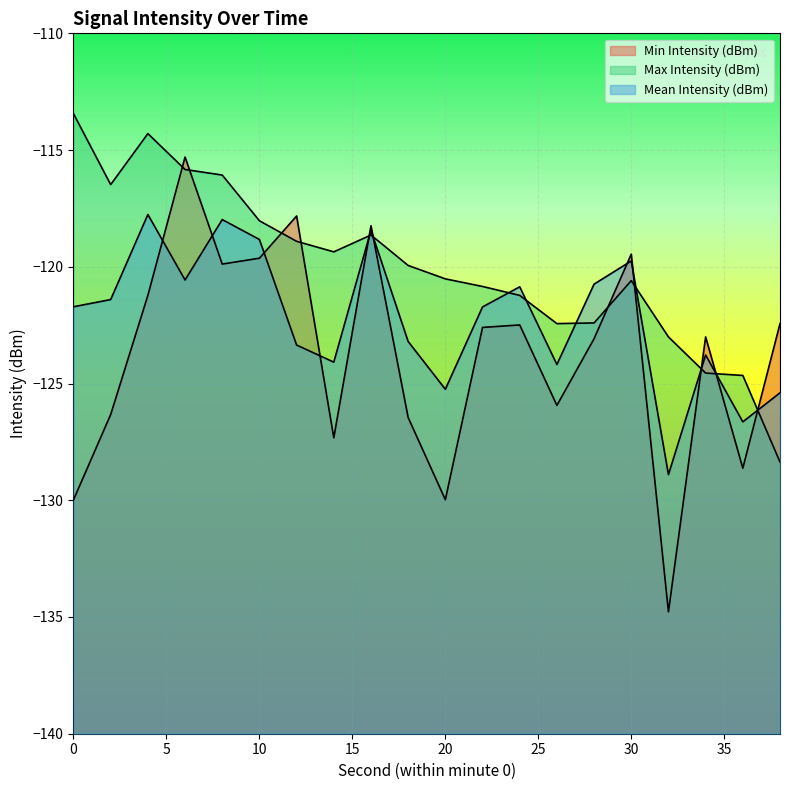

Reading left to right, transcribe all the data shown in this chart.

Min Intensity (dBm): -130.0	-126.3	-121.2	-115.3	-119.9	-119.6	-117.8	-127.3	-118.2	-126.5	-130.0	-122.6	-122.5	-125.9	-123.1	-119.5	-134.8	-123.0	-128.6	-122.4
Max Intensity (dBm): -113.4	-116.5	-114.3	-115.8	-116.1	-118.0	-118.9	-119.4	-118.6	-119.9	-120.5	-120.8	-121.2	-122.4	-122.4	-120.6	-123.0	-124.6	-124.7	-128.4
Mean Intensity (dBm): -121.7	-121.4	-117.8	-120.6	-118.0	-118.8	-123.4	-124.1	-118.4	-123.2	-125.2	-121.7	-120.9	-124.2	-120.7	-119.7	-128.9	-123.8	-126.6	-125.4